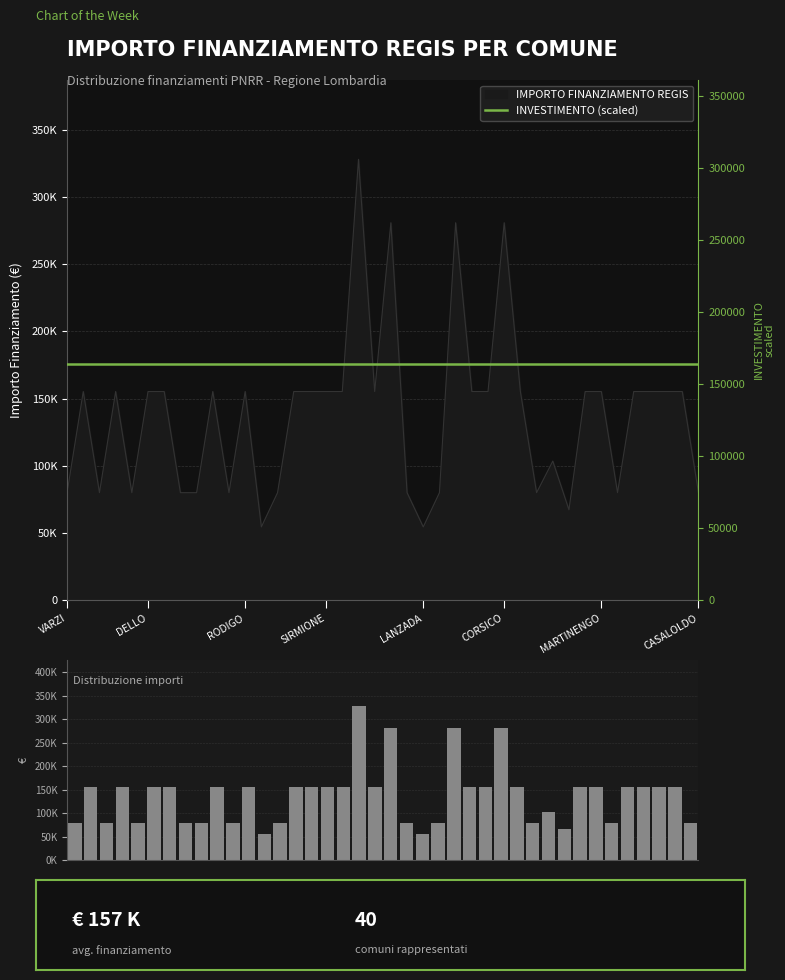

At which category does the chart reach its peak across all series?

18